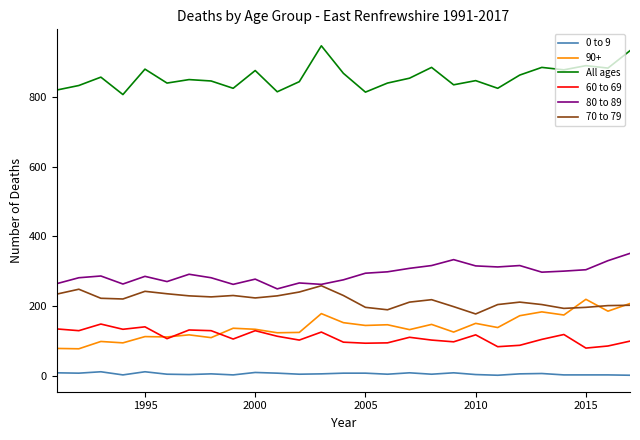

What is the maximum value for 60 to 69?

148